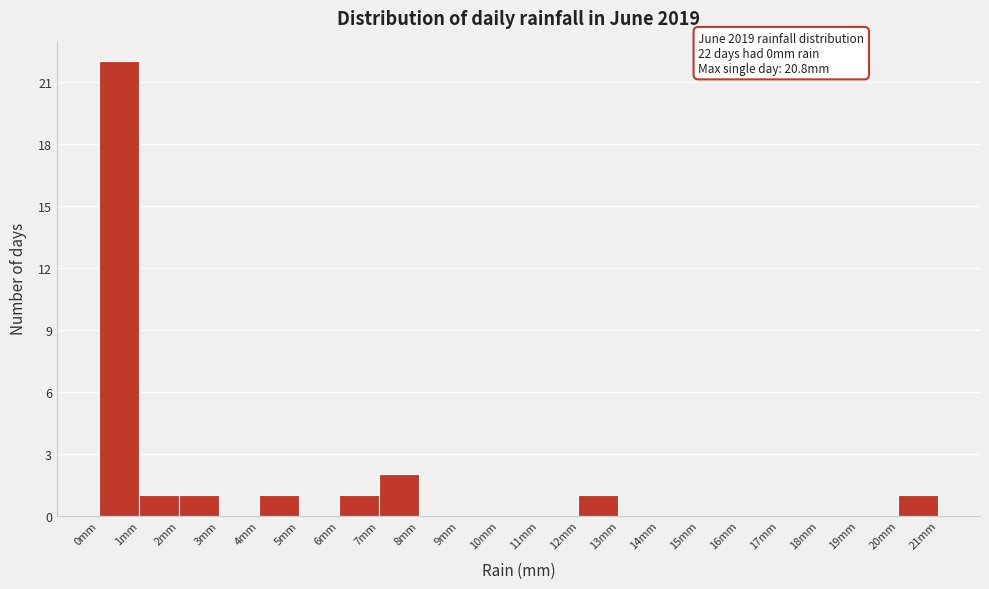

Over which range of the x-axis is the bar tallest?

0 to 1